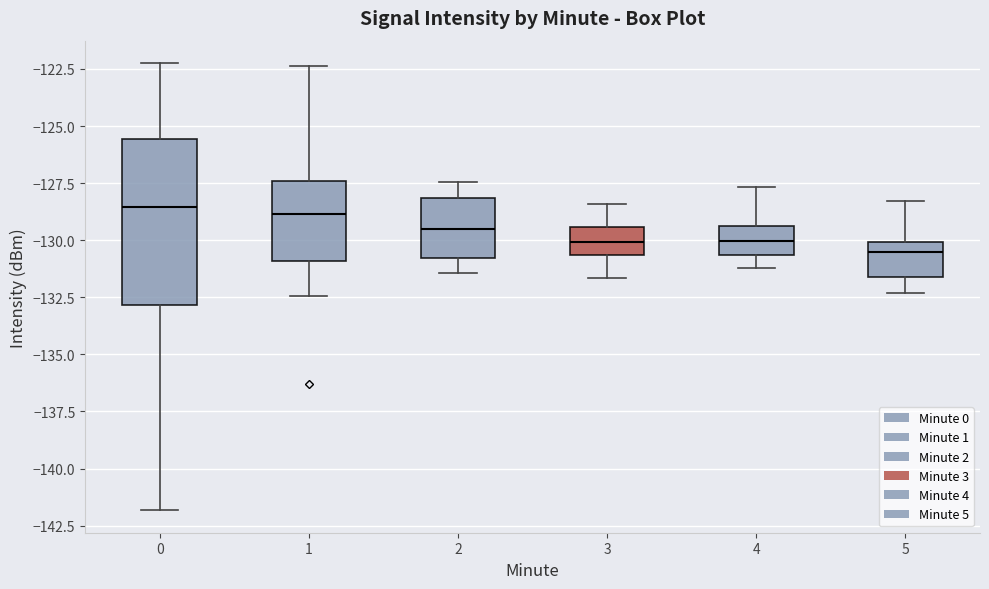

Reading left to right, transcribe this box plot: for each box, give where its median line is, the range the box spans, and where its two whiskers end, as read against the y-axis. The values are not printed on the chart, so give them approximately, as read against the axis.

0: median -128.5, box -133.0 to -125.5, whiskers -142.0 to -122.0
1: median -129.0, box -131.0 to -127.5, whiskers -132.5 to -122.5
2: median -129.5, box -131.0 to -128.0, whiskers -131.5 to -127.5
3: median -130.0, box -130.5 to -129.5, whiskers -131.5 to -128.5
4: median -130.0, box -130.5 to -129.5, whiskers -131.0 to -127.5
5: median -130.5, box -131.5 to -130.0, whiskers -132.5 to -128.5